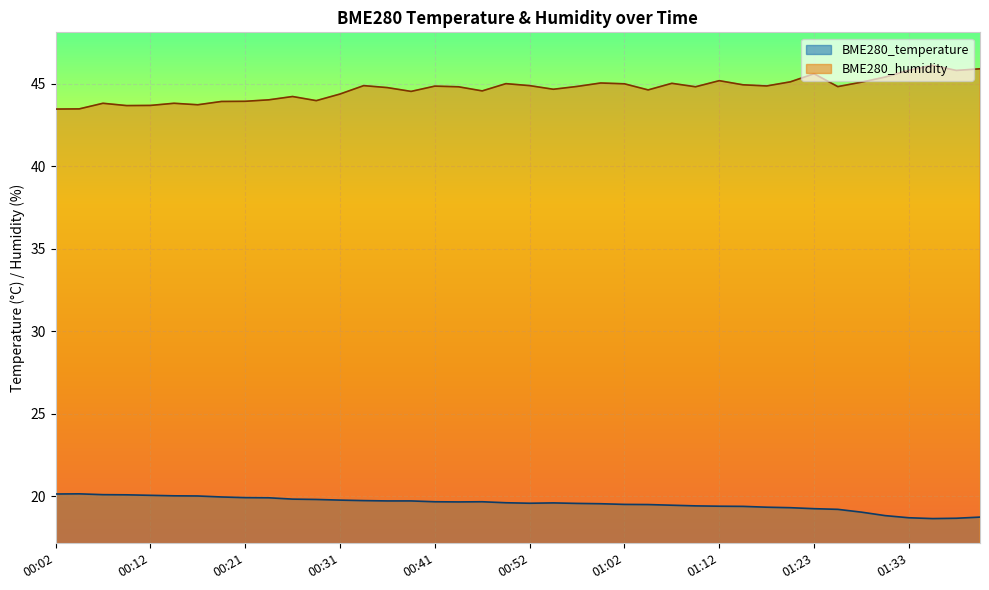

Is it true that BME280_temperature equals 20.2 at 00:04?

True